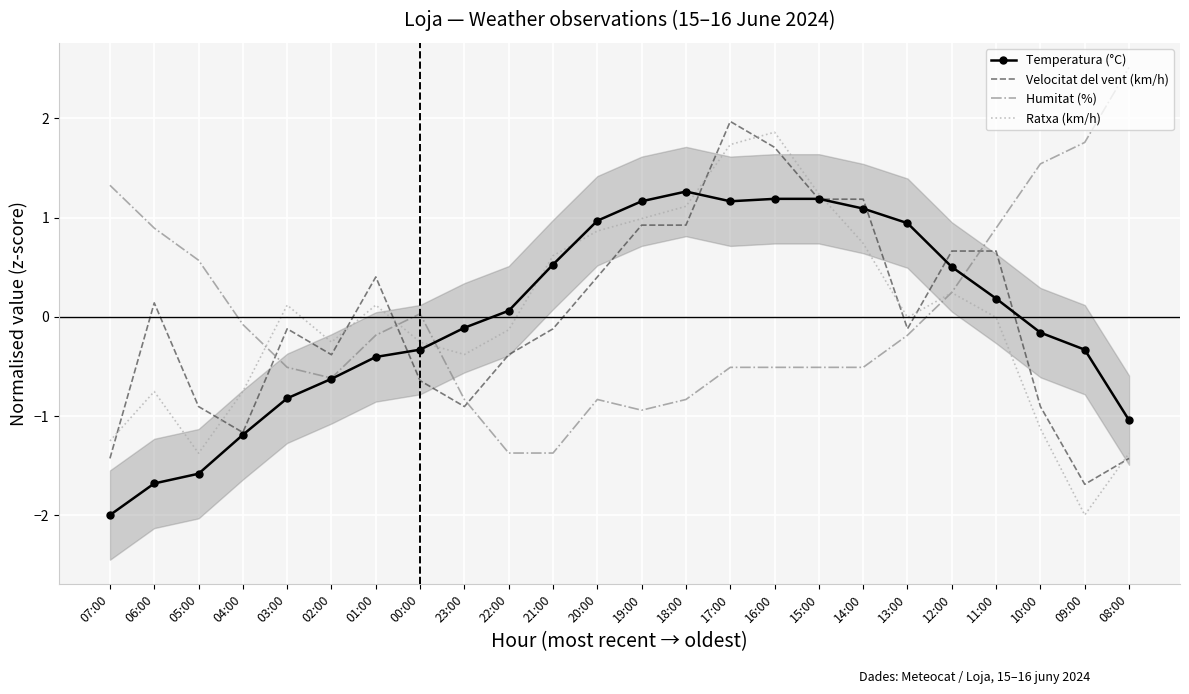

What is the label of the 24th point from the right?

07:00